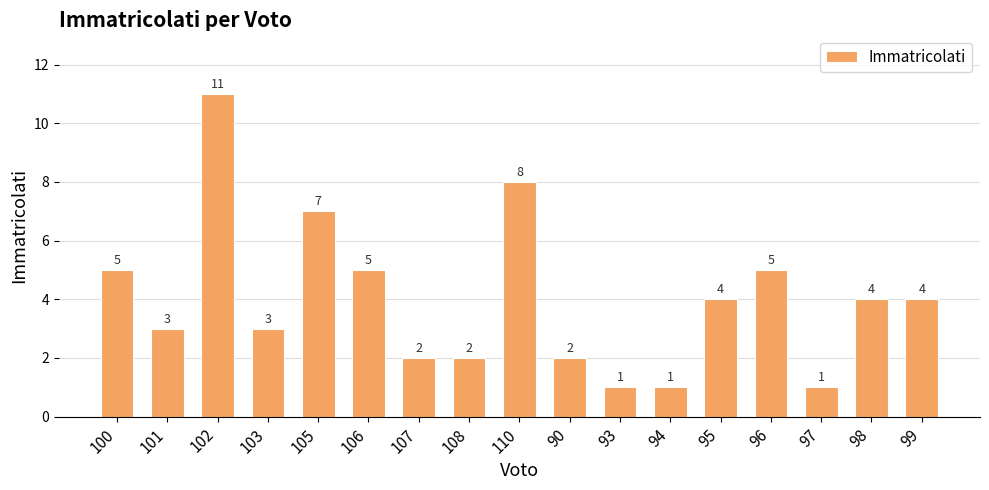

What is the minimum value shown in the chart?

1